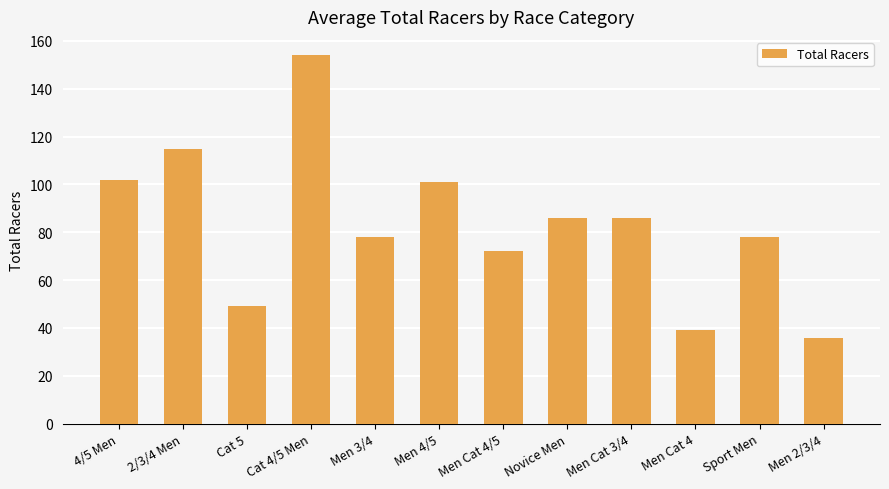

What is the change in value from 2/3/4 Men to Men 2/3/4?

-79